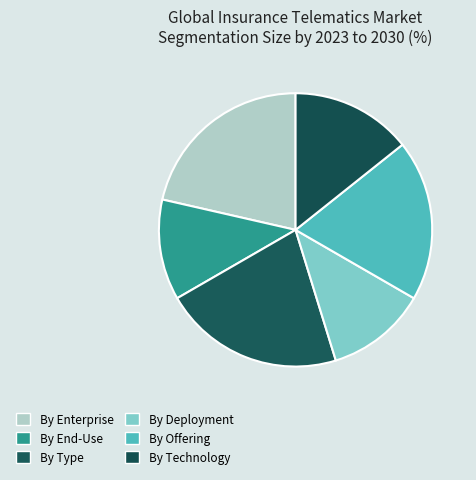

Count the number of slices in the pie.

6